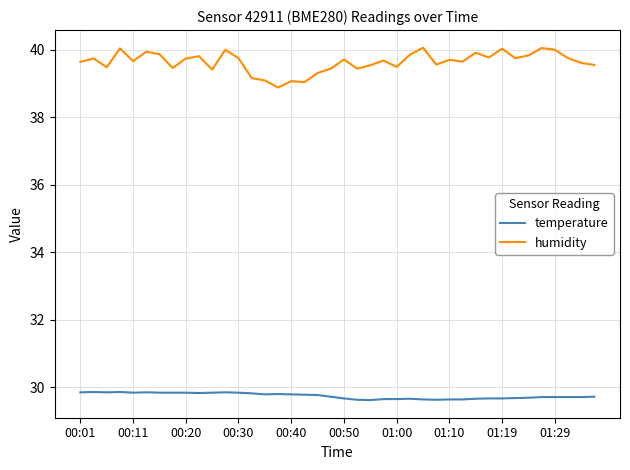

True or false: temperature has more than 1 points higher than both neighbors.

True